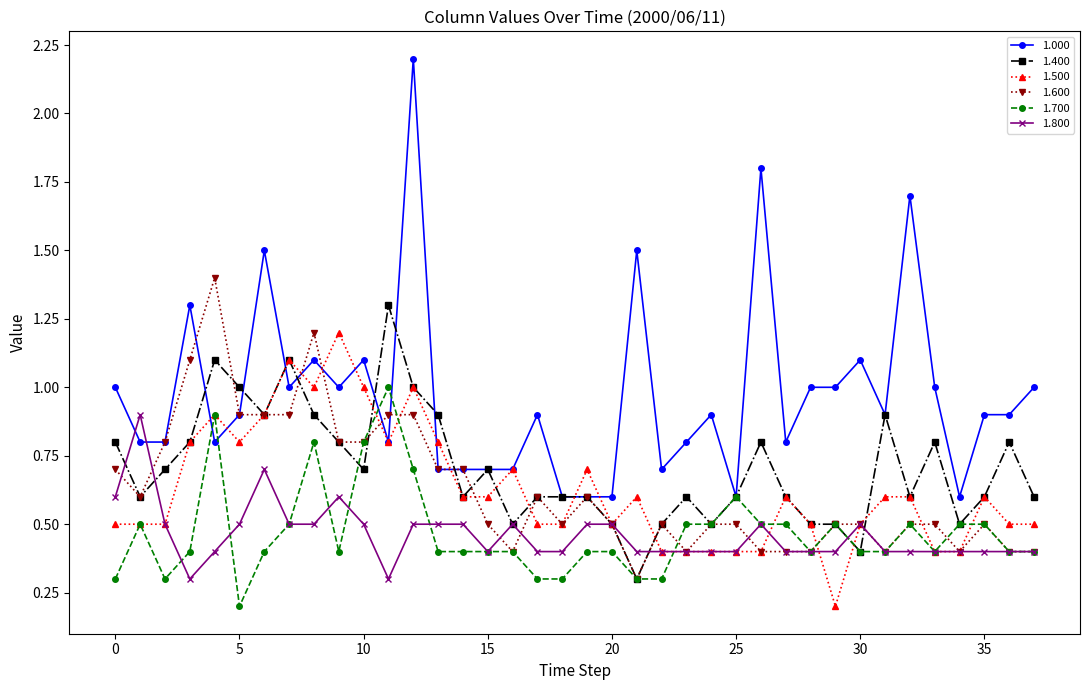

Which series has the widest spread of values?

1.000